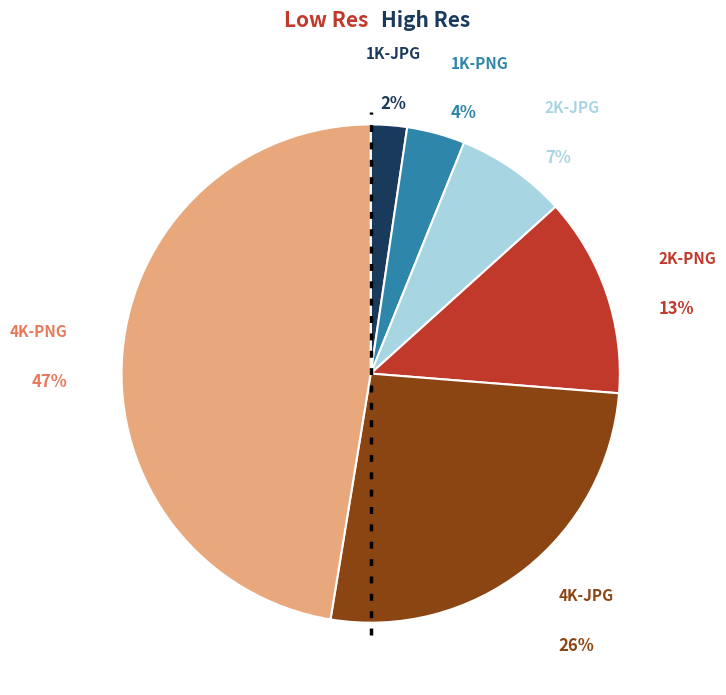

Is the sum of 1K-PNG and 4K-JPG greater than half?

No